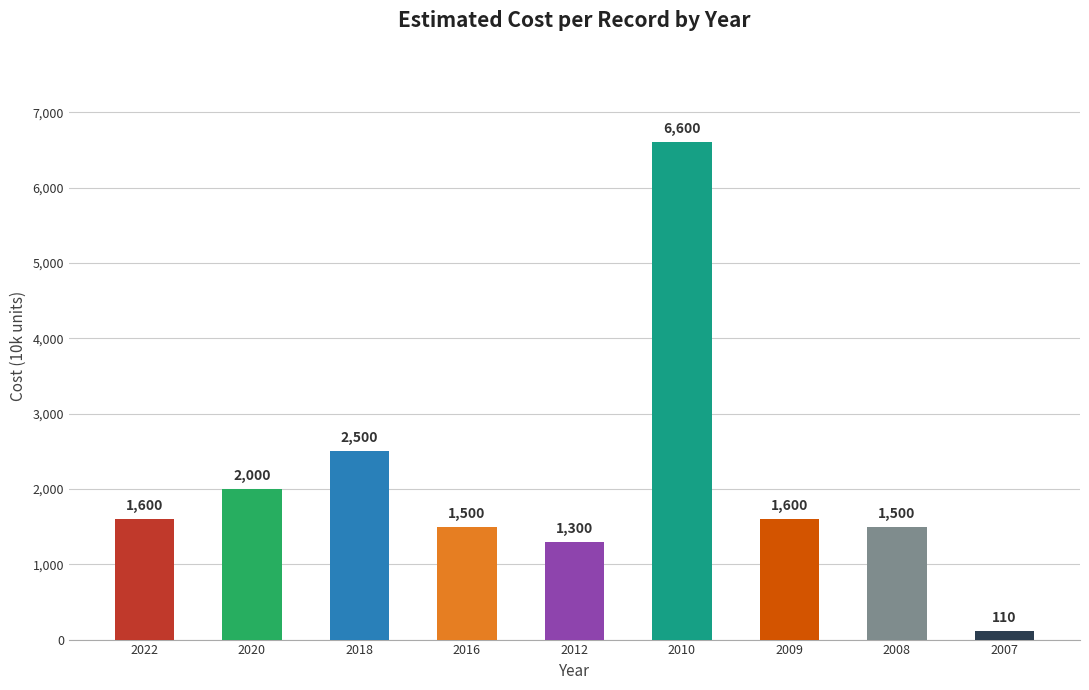

What is the difference between the maximum and minimum values?

6490